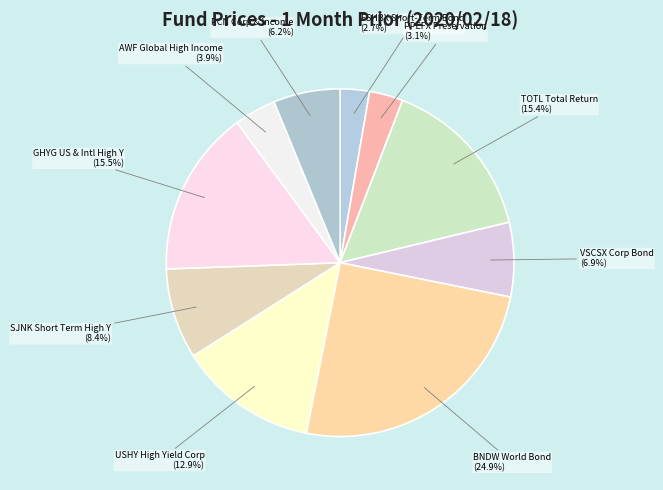

To the nearest percent, what percentage of the pie is SJNK Short Term High Y?

8%